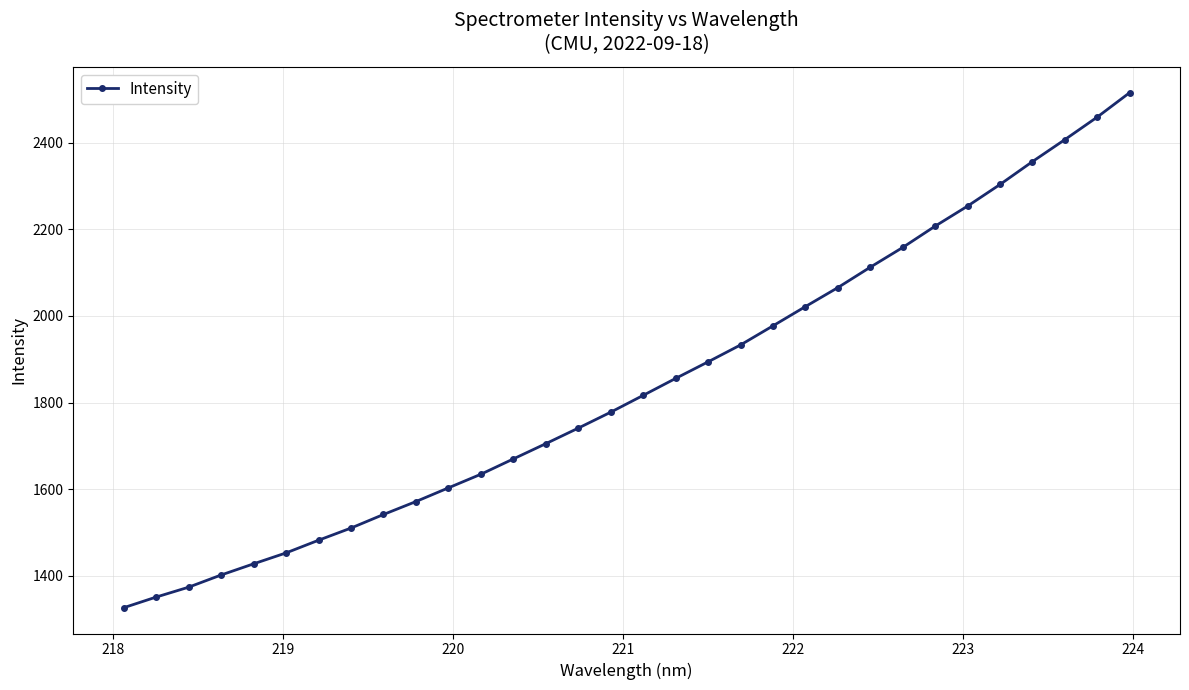

What is the value of the 10th point from the left?

1571.5